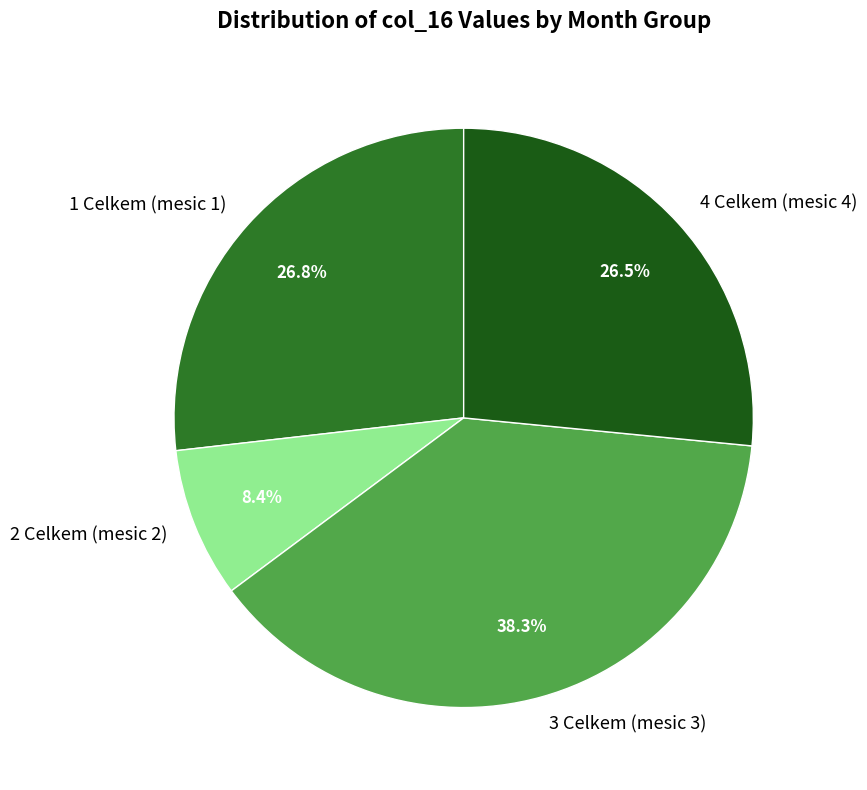

Does any single category account for the majority?

No